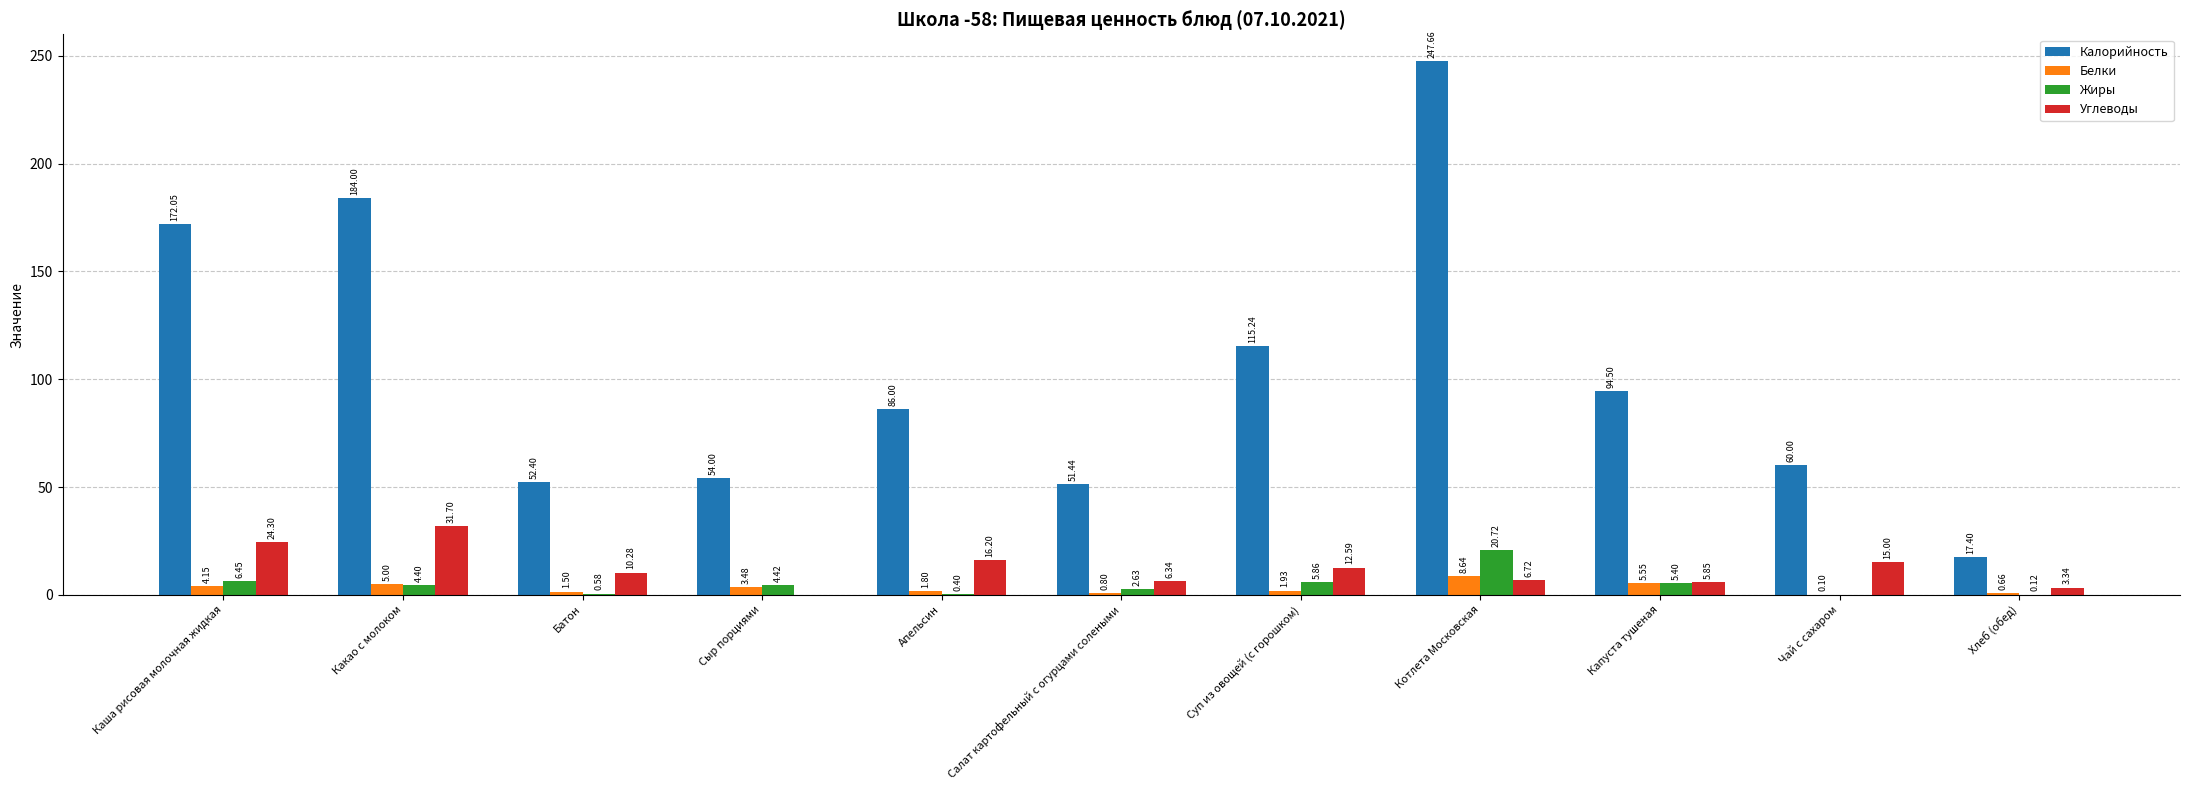

At which label is Жиры closest to 10?

Каша рисовая молочная жидкая